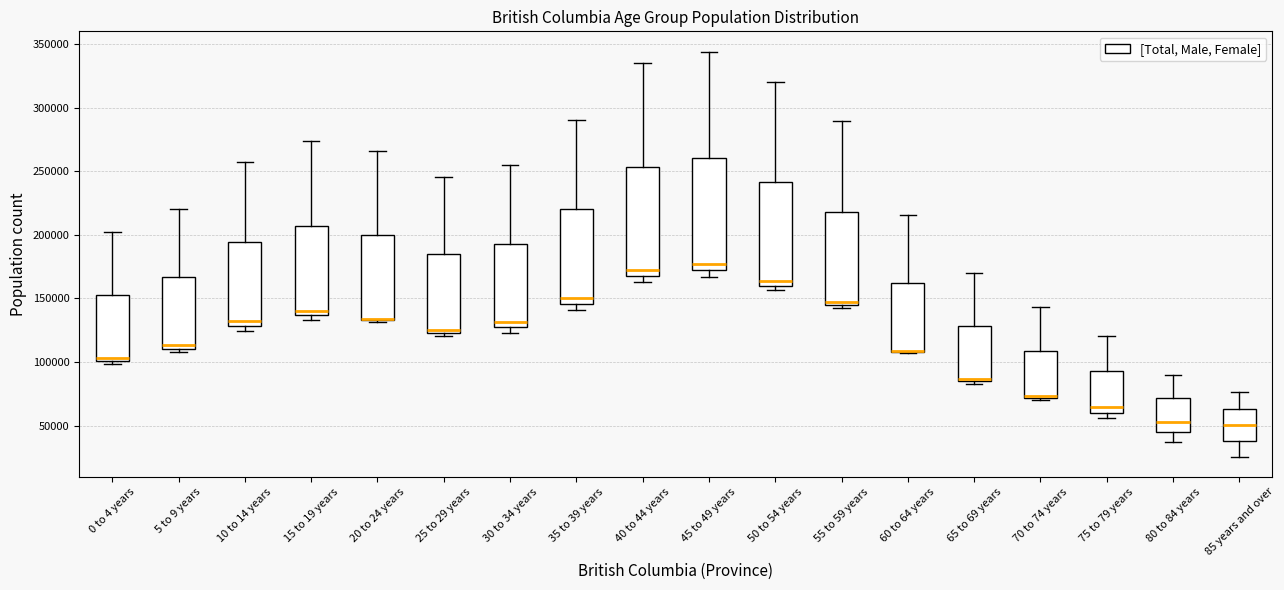

Reading left to right, transcribe this box plot: for each box, give where its median line is, the range the box spans, and where its two whiskers end, as read against the y-axis. The values are not printed on the chart, so give them approximately, as read against the axis.

0 to 4 years: median 105000, box 100000 to 155000, whiskers 100000 (just below the box's lower edge) to 200000
5 to 9 years: median 115000, box 110000 to 165000, whiskers 110000 (just below the box's lower edge) to 220000
10 to 14 years: median 130000 (just above the box's lower edge), box 130000 to 195000, whiskers 125000 to 255000
15 to 19 years: median 140000, box 135000 to 205000, whiskers 135000 (just below the box's lower edge) to 275000
20 to 24 years: median 135000 (drawn on the box's lower edge), box 135000 to 200000, whiskers 130000 to 265000
25 to 29 years: median 125000 (just above the box's lower edge), box 125000 to 185000, whiskers 120000 to 245000
30 to 34 years: median 130000, box 125000 to 195000, whiskers 125000 (just below the box's lower edge) to 255000
35 to 39 years: median 150000, box 145000 to 220000, whiskers 140000 to 290000
40 to 44 years: median 170000, box 165000 to 255000, whiskers 165000 (just below the box's lower edge) to 335000
45 to 49 years: median 175000, box 170000 to 260000, whiskers 165000 to 345000
50 to 54 years: median 165000, box 160000 to 240000, whiskers 155000 to 320000
55 to 59 years: median 145000 (just above the box's lower edge), box 145000 to 220000, whiskers 145000 (just below the box's lower edge) to 290000
60 to 64 years: median 110000 (drawn on the box's lower edge), box 110000 to 160000, whiskers 105000 to 215000
65 to 69 years: median 85000 (just above the box's lower edge), box 85000 to 130000, whiskers 85000 (just below the box's lower edge) to 170000
70 to 74 years: median 75000, box 70000 to 110000, whiskers 70000 (just below the box's lower edge) to 145000
75 to 79 years: median 65000, box 60000 to 95000, whiskers 55000 to 120000
80 to 84 years: median 55000, box 45000 to 70000, whiskers 35000 to 90000
85 years and over: median 50000, box 40000 to 65000, whiskers 25000 to 75000